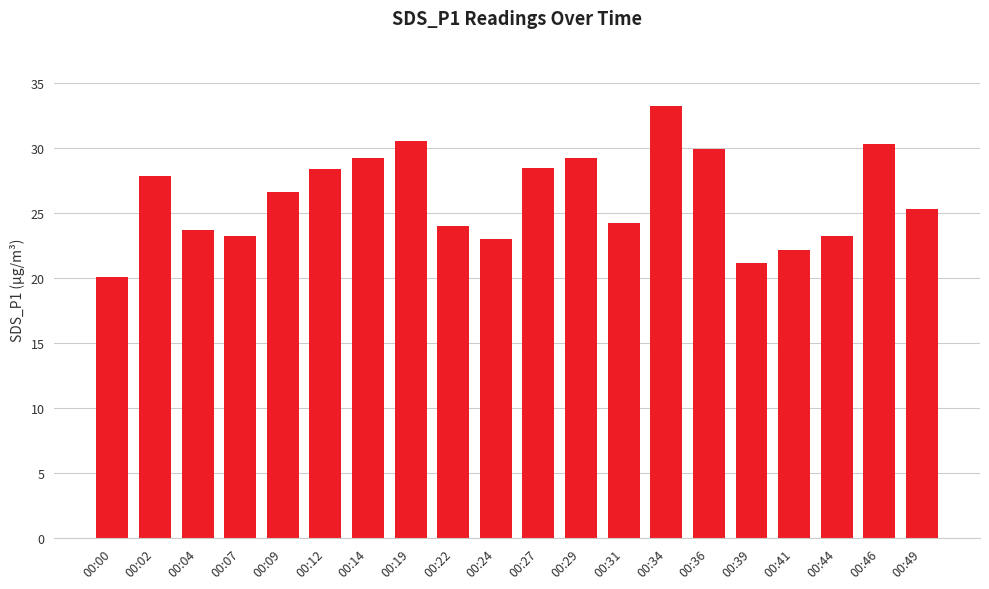

Between 00:29 and 00:22, which is larger?

00:29